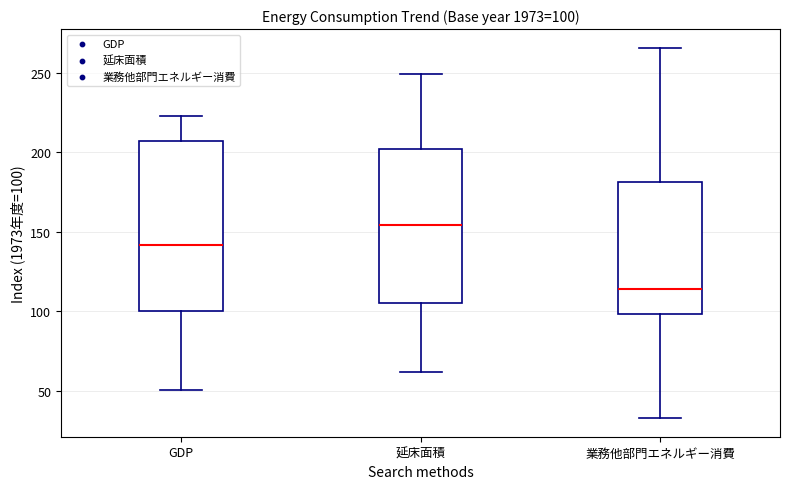

Comparing the boxes themselves (not the whiskers), which one is the tallest?

GDP